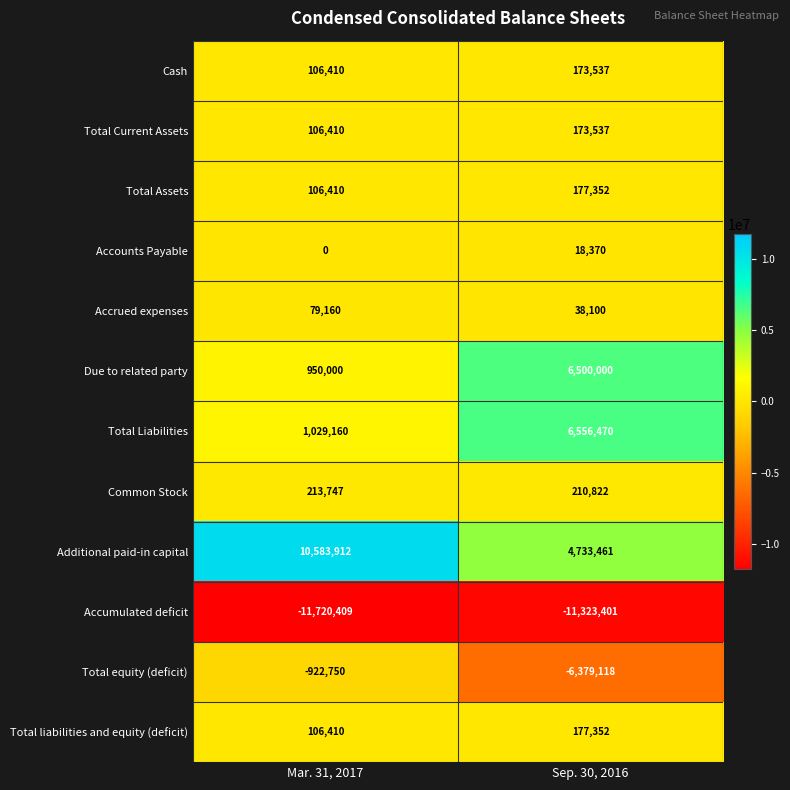

Where is Common Stock nearest to the value 212284?

Sep. 30, 2016